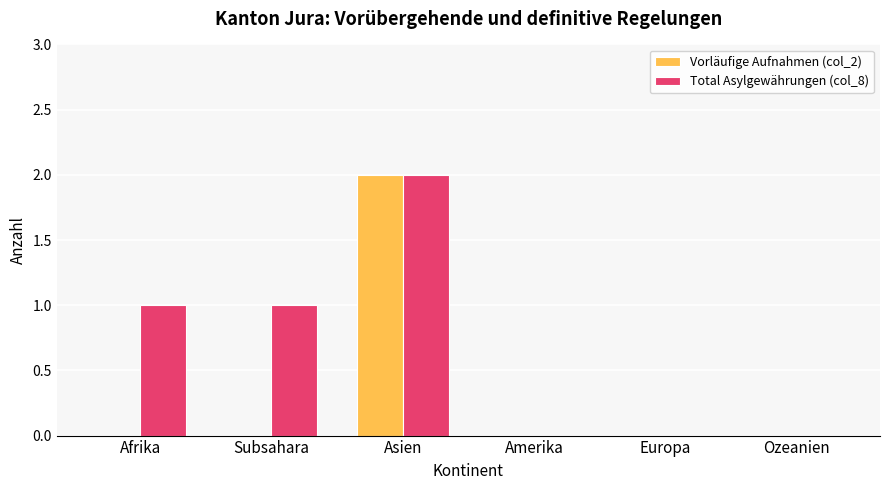

What is the spread (max minus min) of values at Afrika?

1